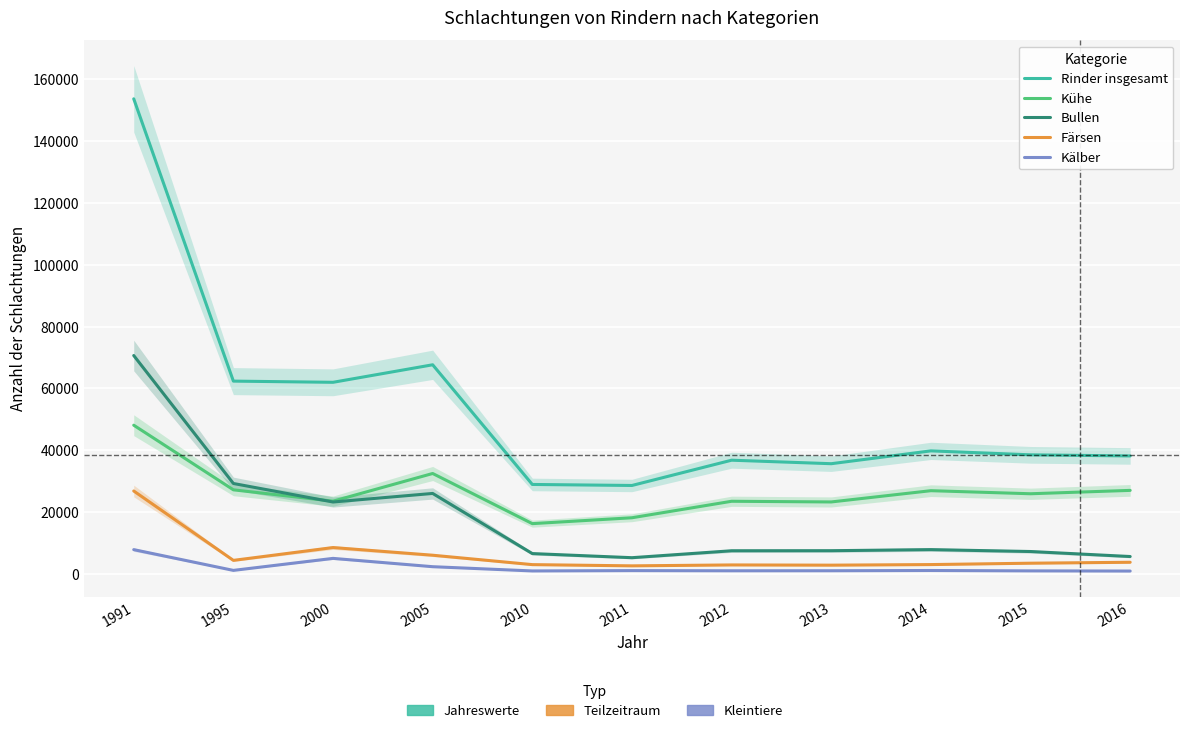

Which series has the widest spread of values?

Rinder insgesamt